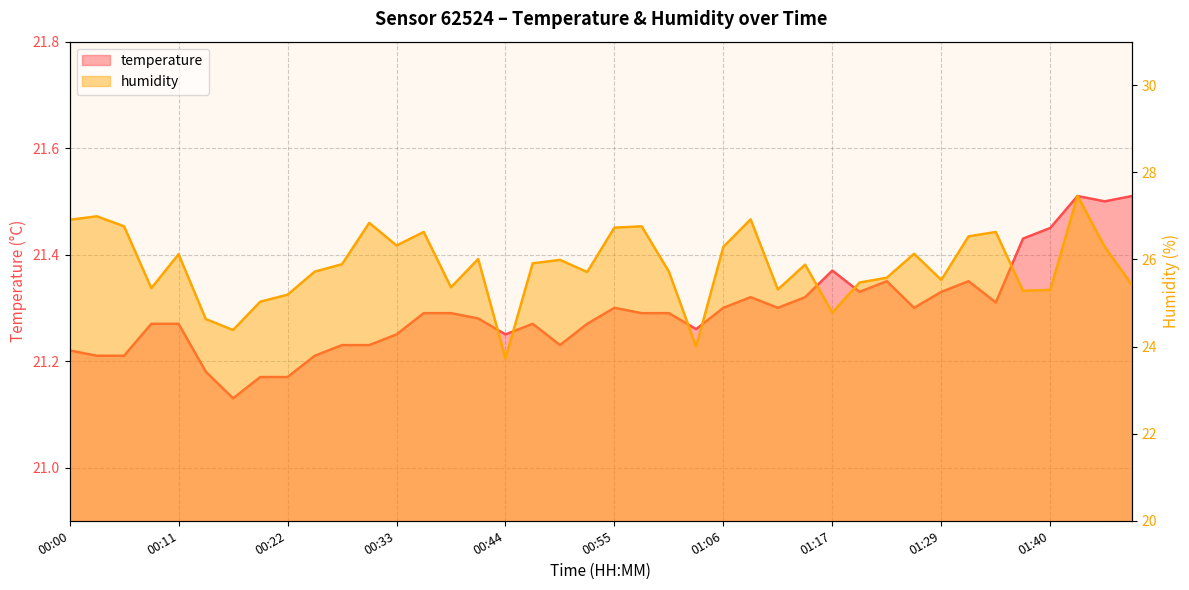

Between 00:39 and 01:40, which series saw the biggest shift?

temperature